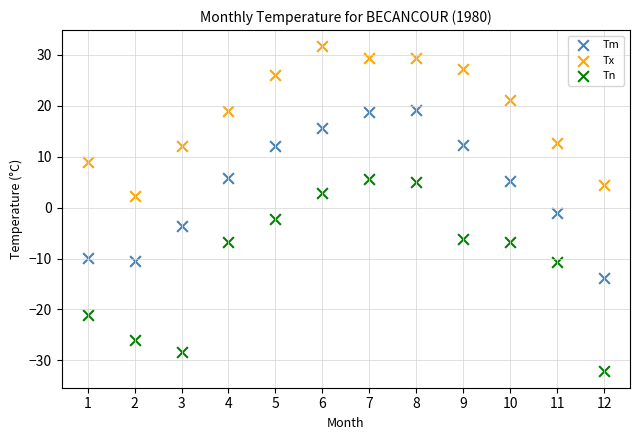

Across all data points, what is the range of Y values (max minus min)?

63.9